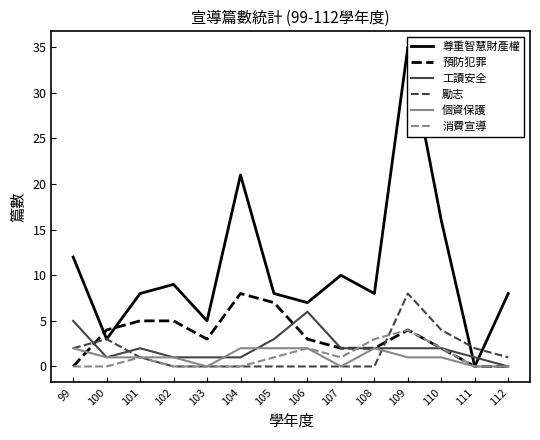

Is the value of 工讀安全 at 107 greater than the value of 預防犯罪 at 104?

No